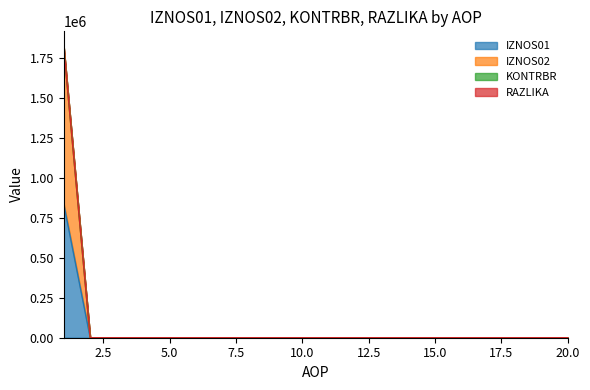

What is the difference between the maximum and minimum values in the KONTRBR series?

1825428.0